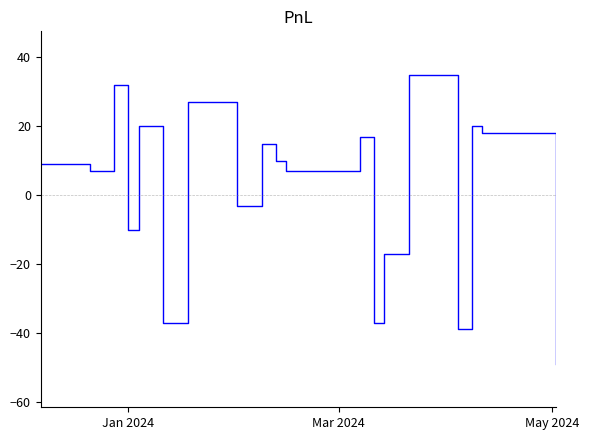

What is the smallest value displayed?

-49